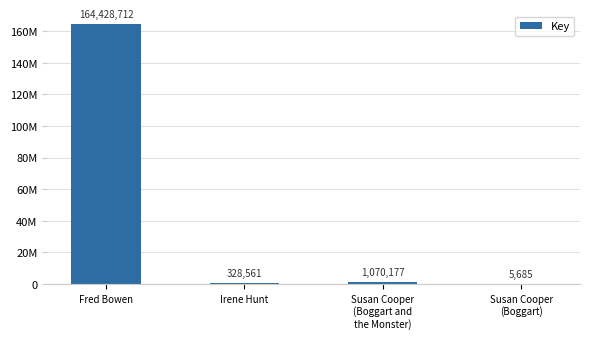

Reading left to right, list all the values displayed in this chart.

164428712	328561	1070177	5685